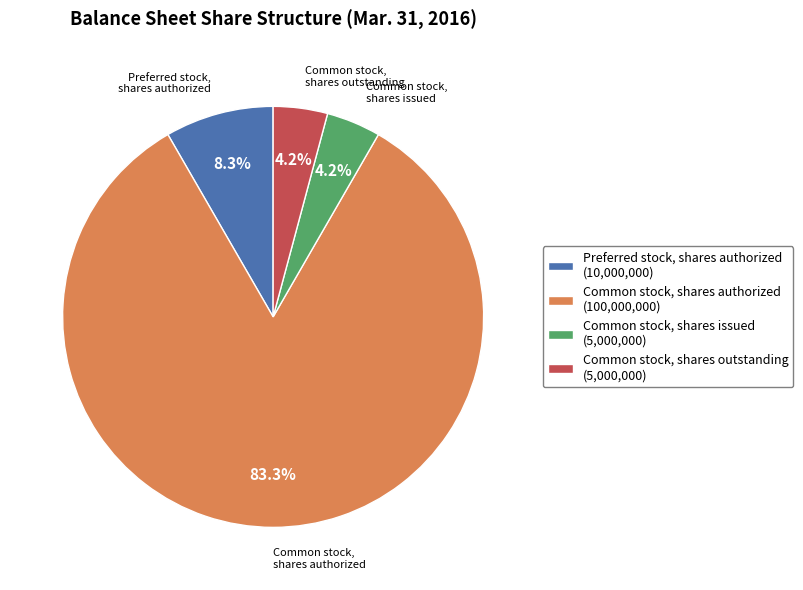

Which slice is the largest?

Common stock, shares authorized